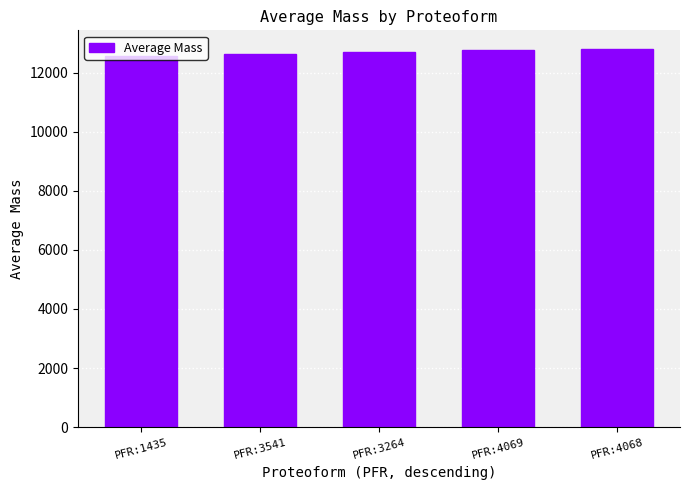

How many bars are there in total?

5